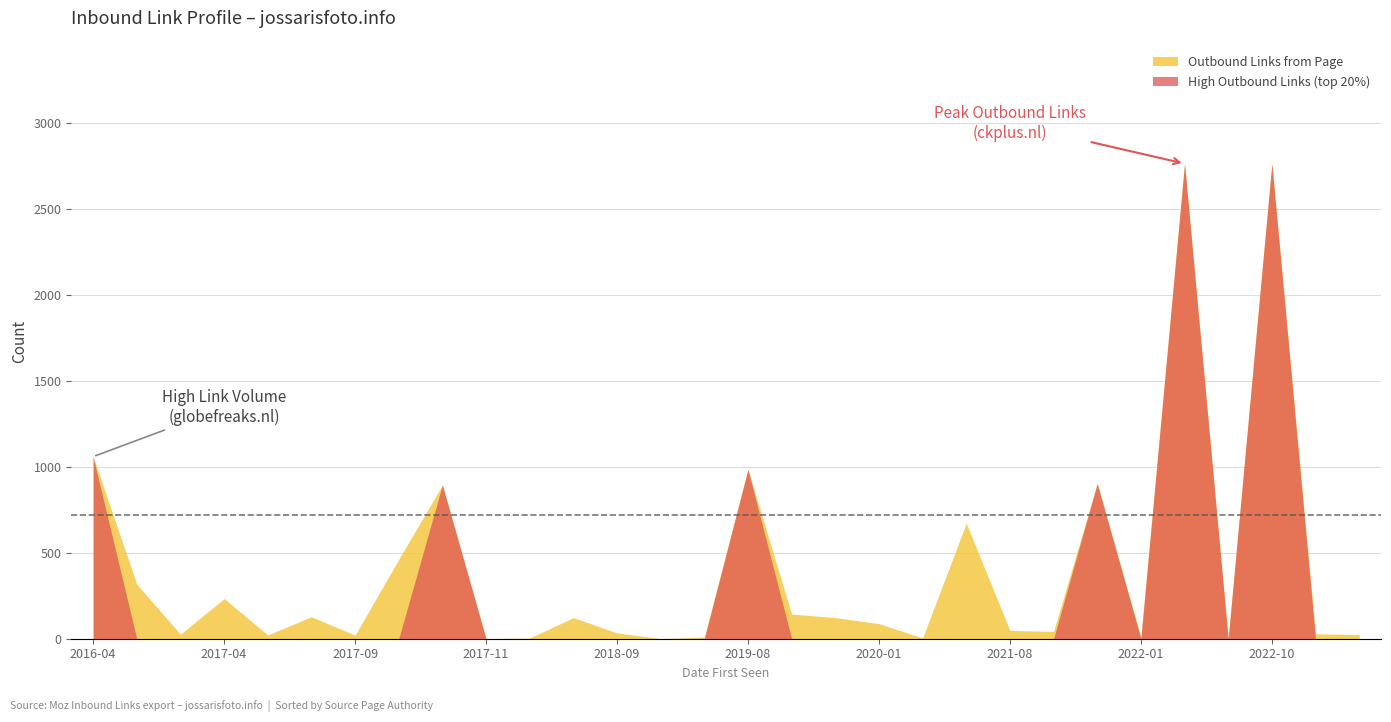

The value of High Outbound Links (top 20%) at 2018-09 is 0. True or false?

True